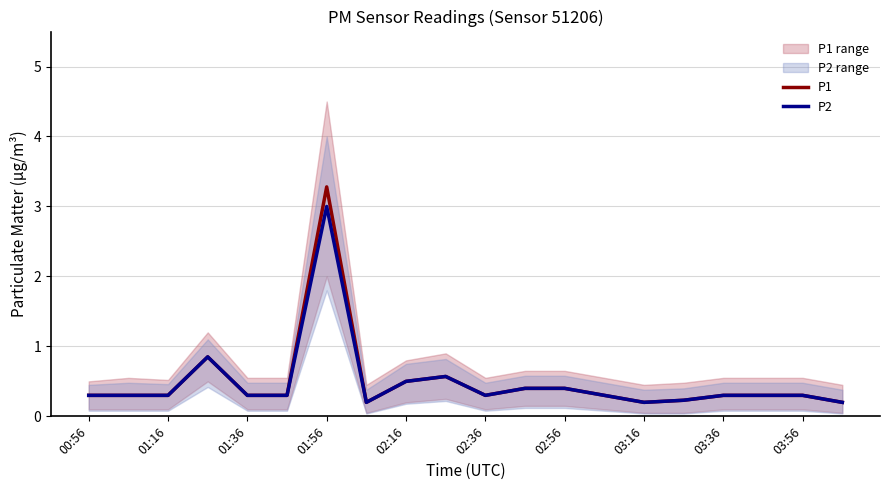

What is the greatest value displayed?

3.3